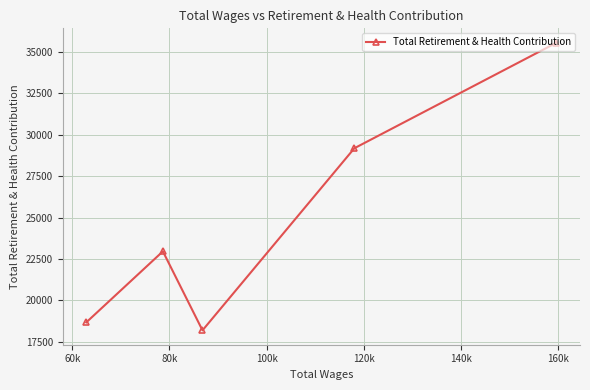

What is the maximum value shown in the chart?

35552